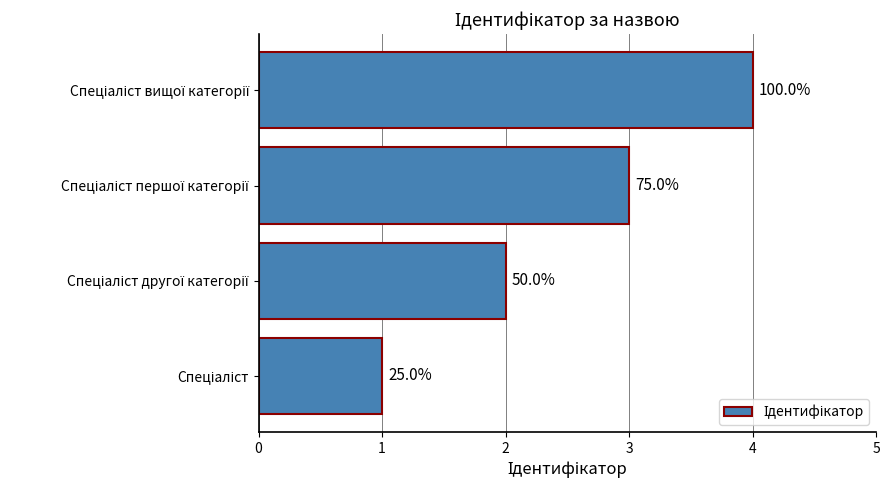

How many bars are there in total?

4